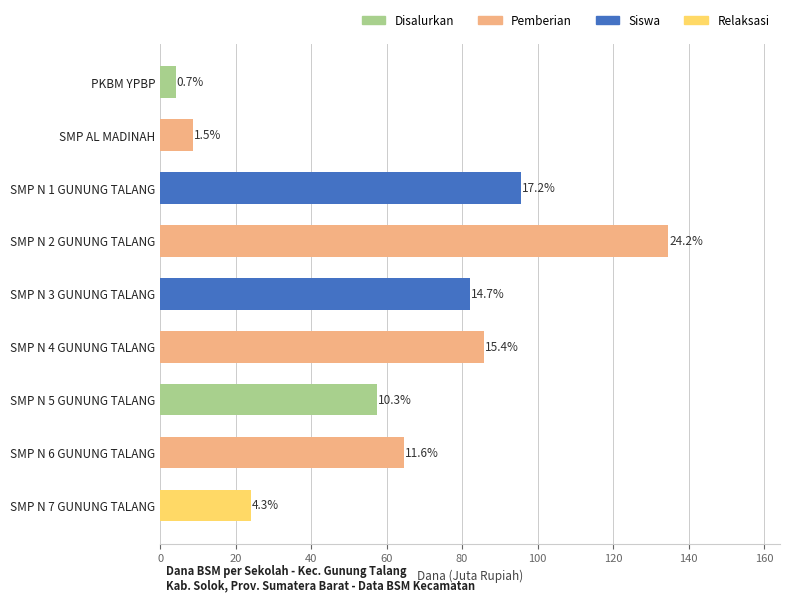

How many bars are there in total?

9